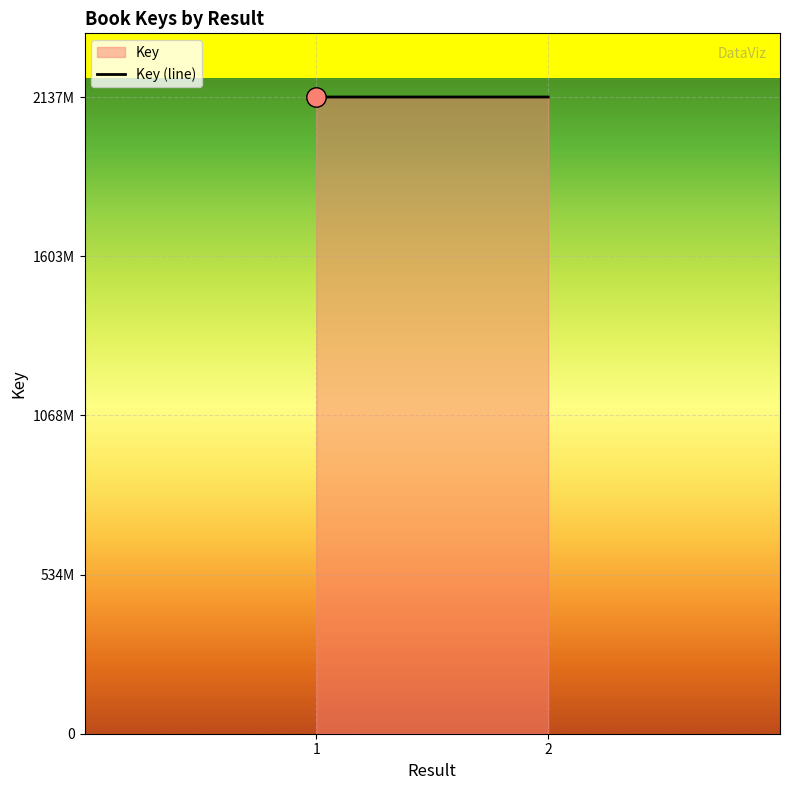

The chart shows a value of 2137658801 at 1. True or false?

True